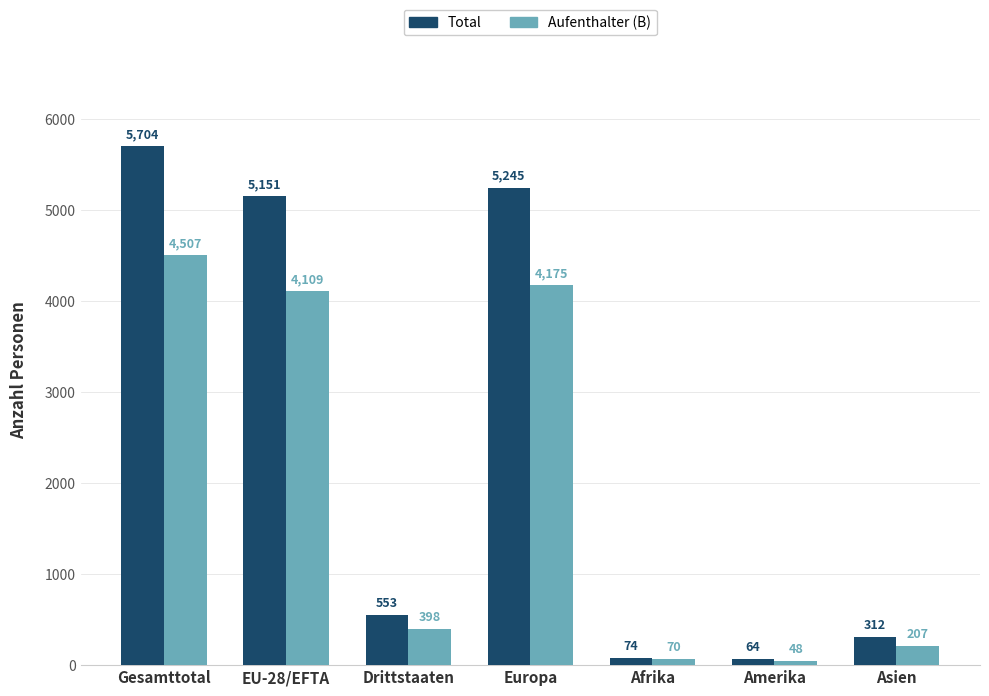

At which category does the chart reach its minimum across all series?

Amerika